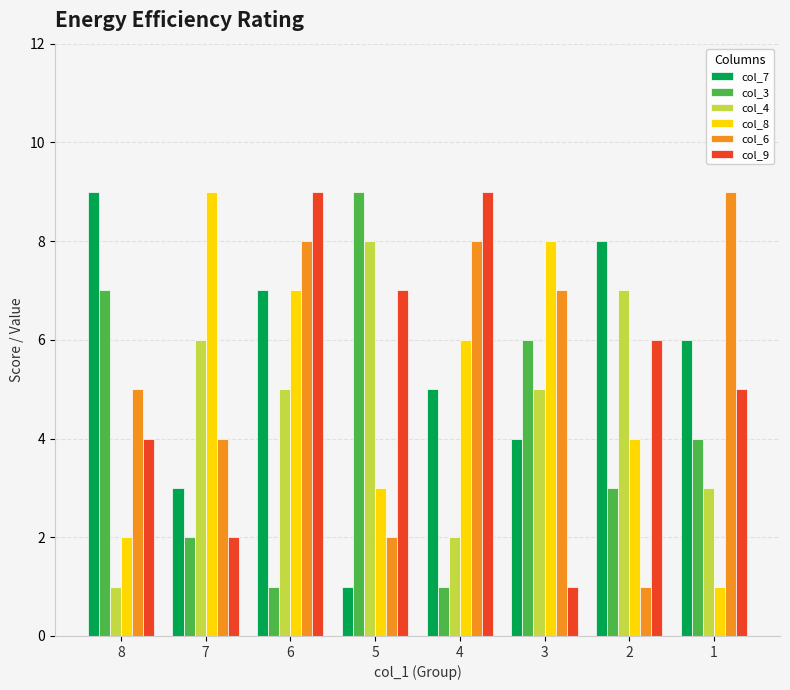

What value does the col_6 series have at 5?

2